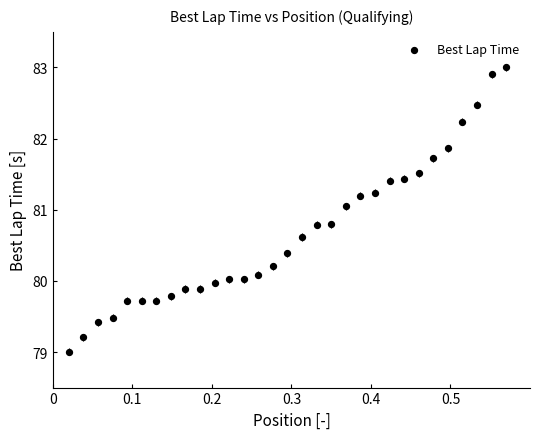

What is the range of Y values (max minus min)?

4.0